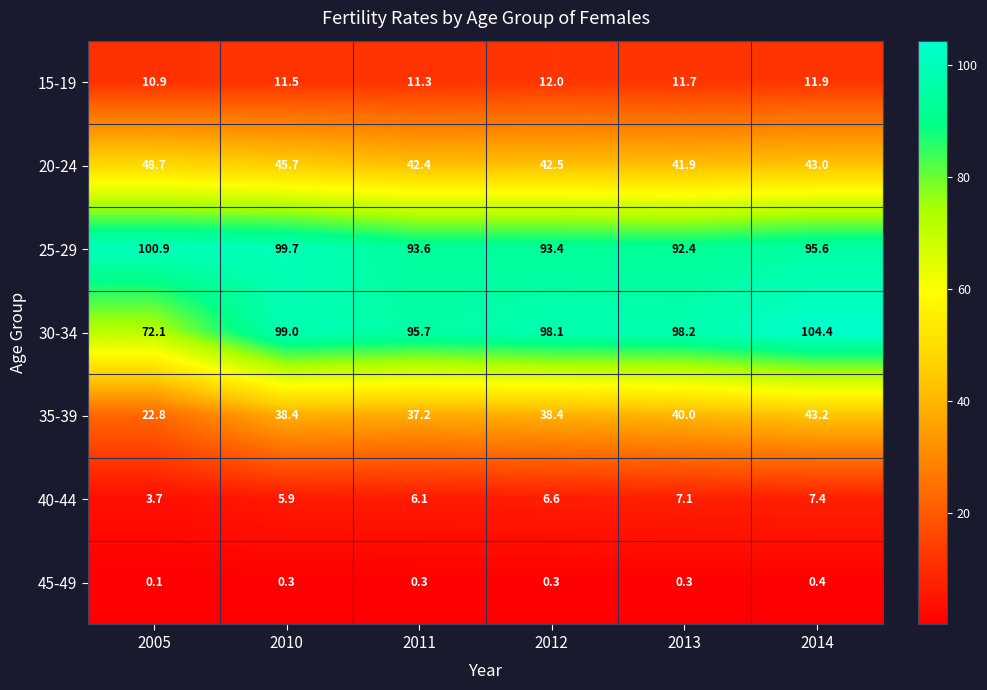

What is the approximate value of 40-44 at 2014?

7.4